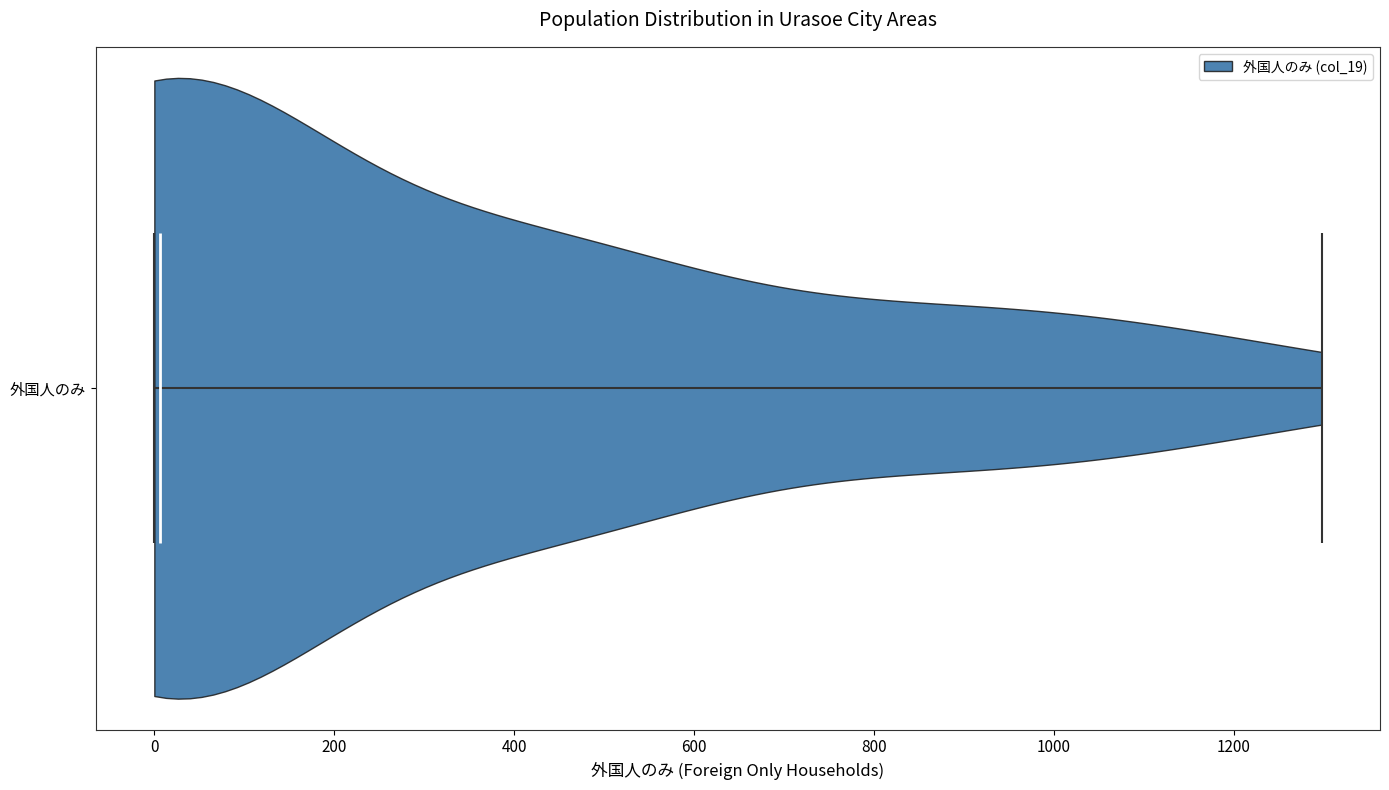

Read this violin plot against the x-axis: where its median line is, and the lowest and highest points the violin reaches. The values are not printed on the chart, so give them approximately, as read against the axis.

median line 0, lowest point 0, highest point 1300